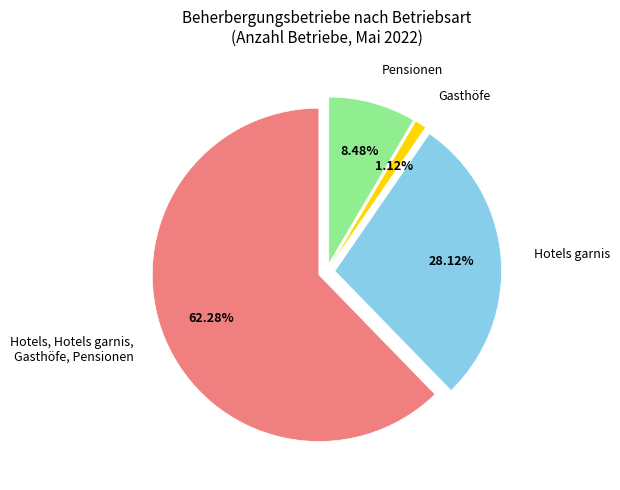

Combined, do Gasthöfe and Pensionen account for over 50%?

No